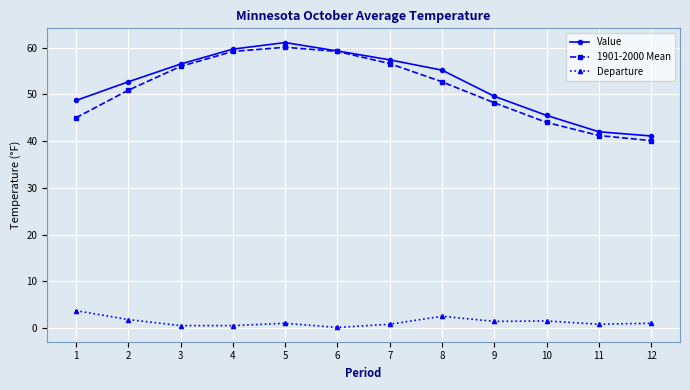

How many lines are shown in the chart?

3